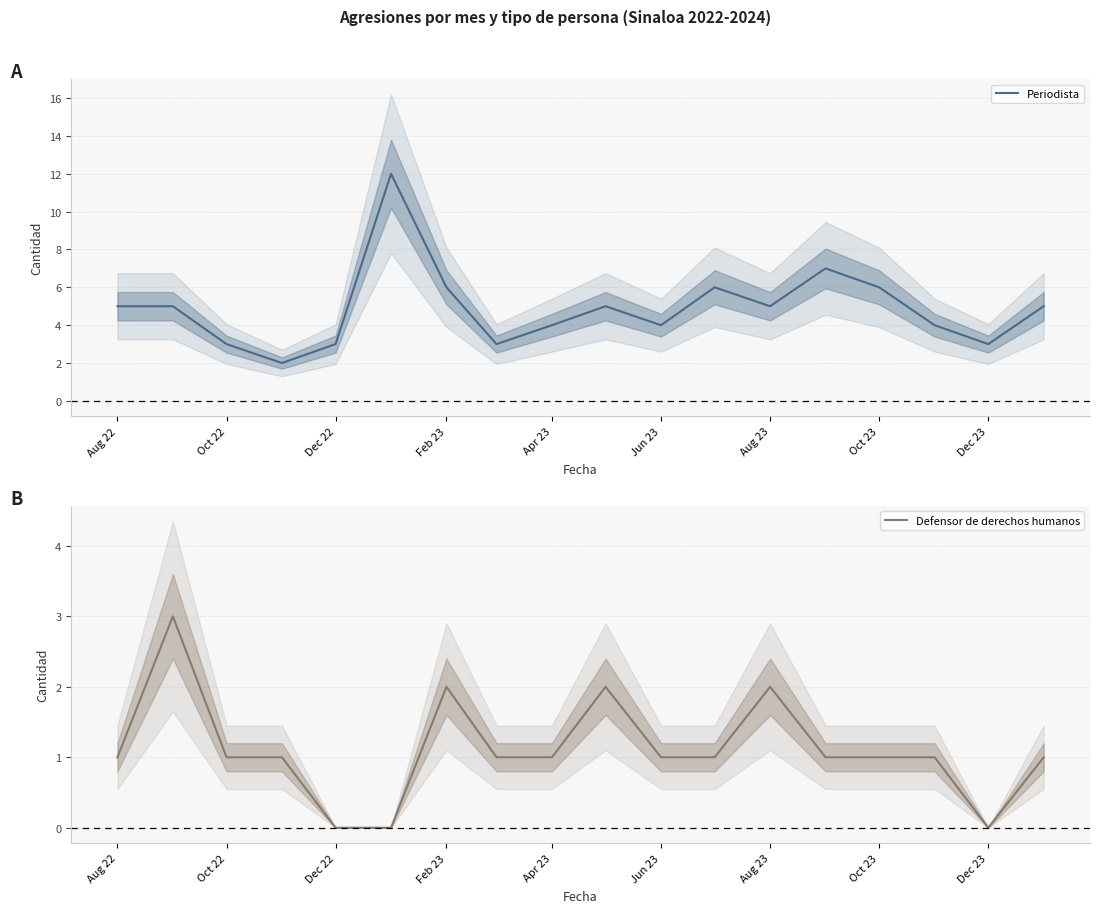

The Periodista series shows 5 at Oct 22. True or false?

False